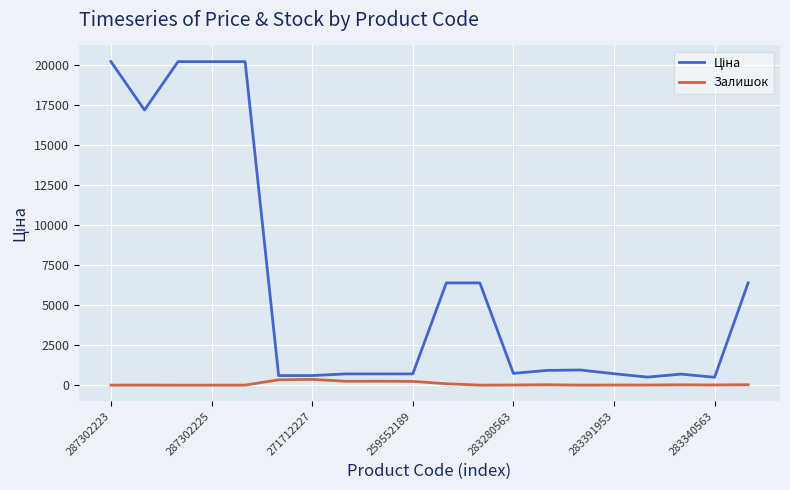

What is the greatest value displayed?

20186.0